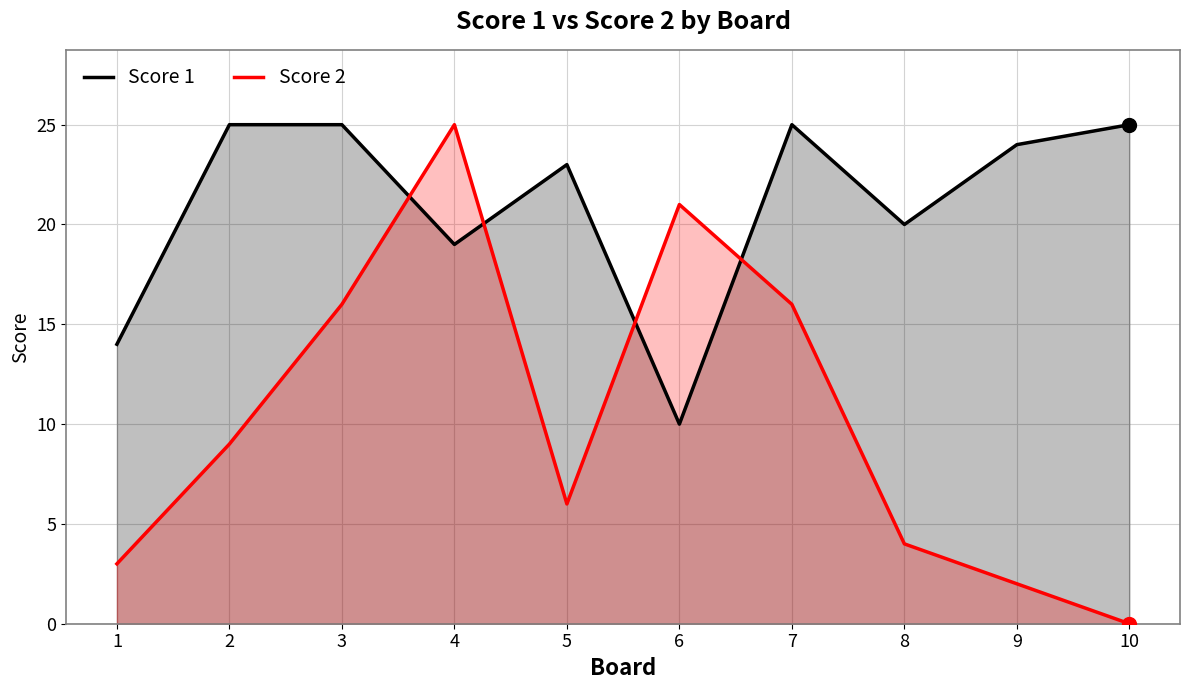

Is the value of Score 2 at 8 greater than the value of Score 1 at 1?

No